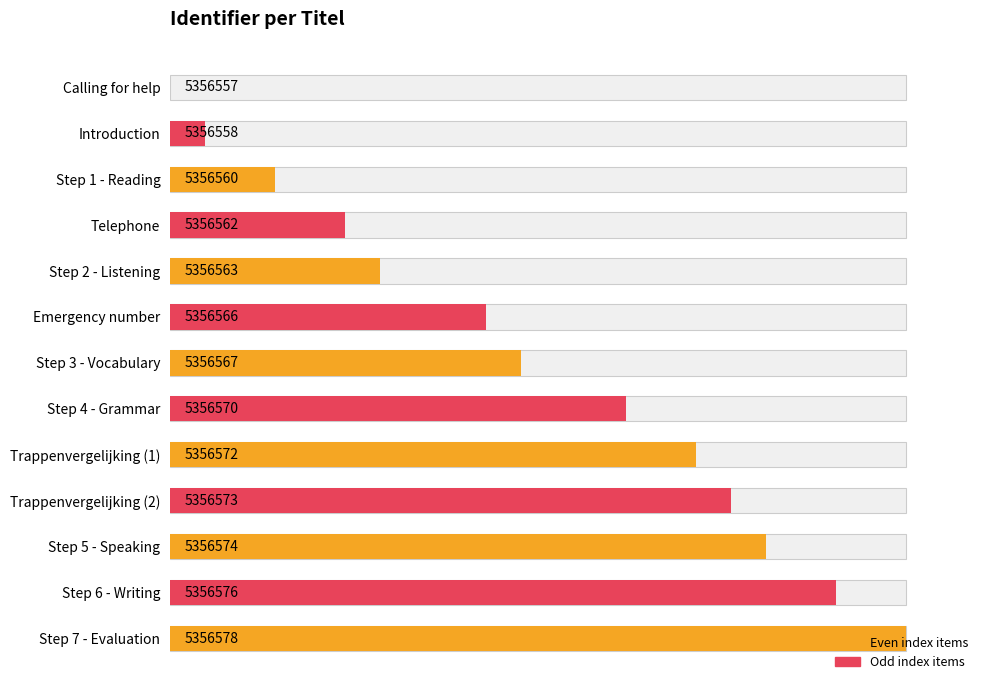

How many bars are there in total?

13